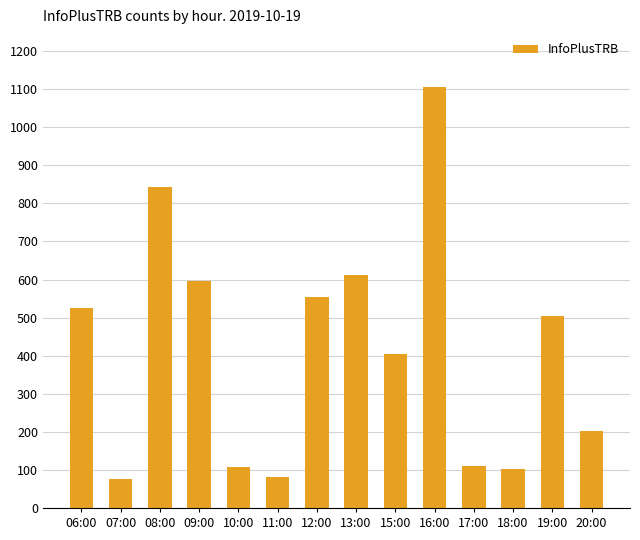

Between 08:00 and 13:00, which is larger?

08:00